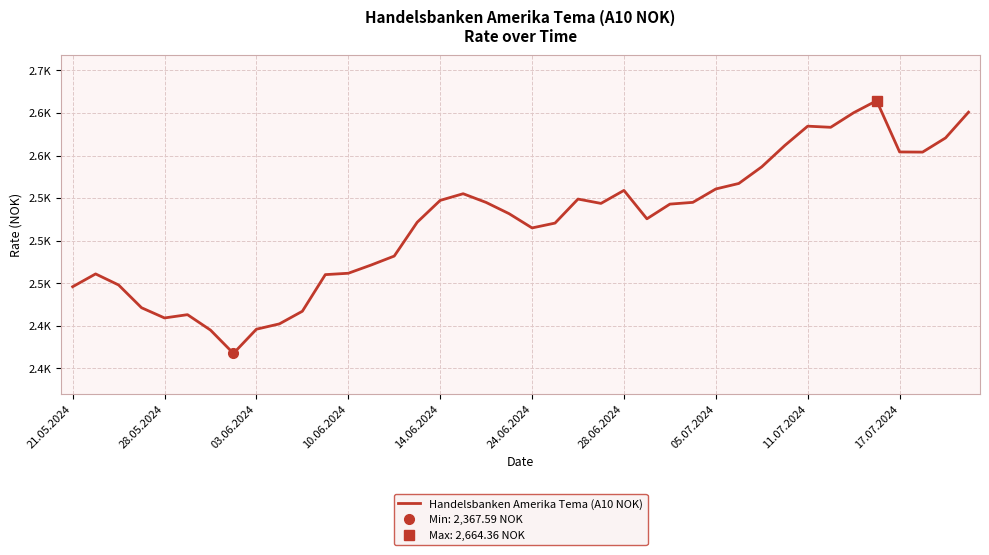

Does the chart display data point markers on the line(s)?

No